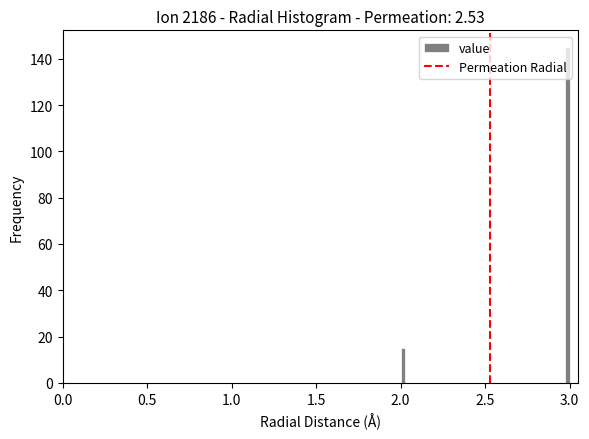

Around what value on the x-axis is the tallest bar? Give the approximate position of its centre, as read against the axis.

3.00